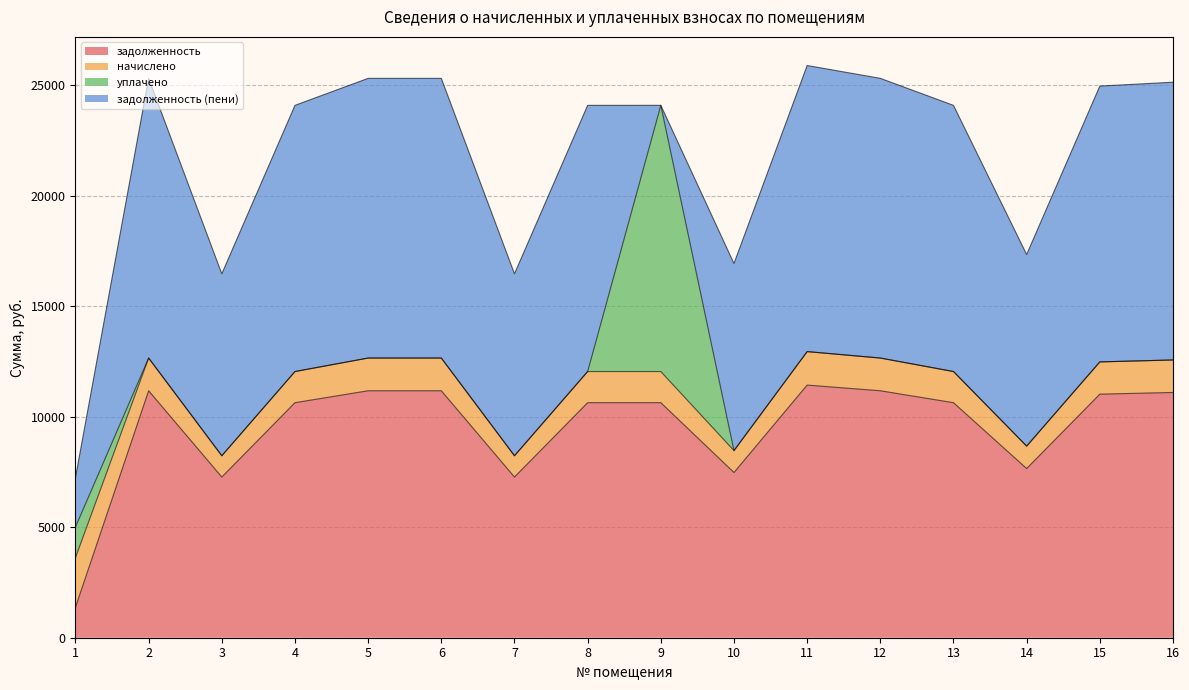

True or false: начислено and задолженность intersect in this chart.

True